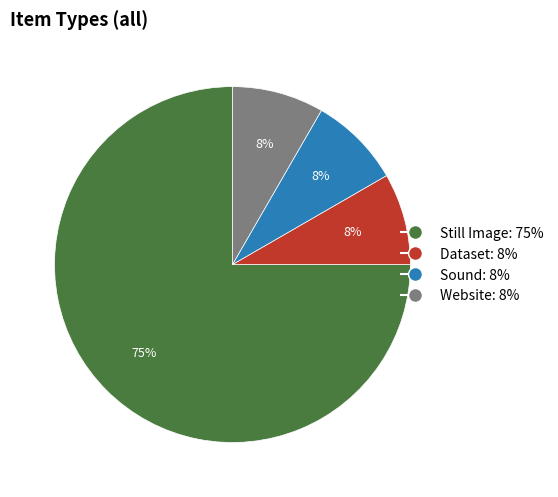

What percentage is the Website slice, to the nearest percent?

8%